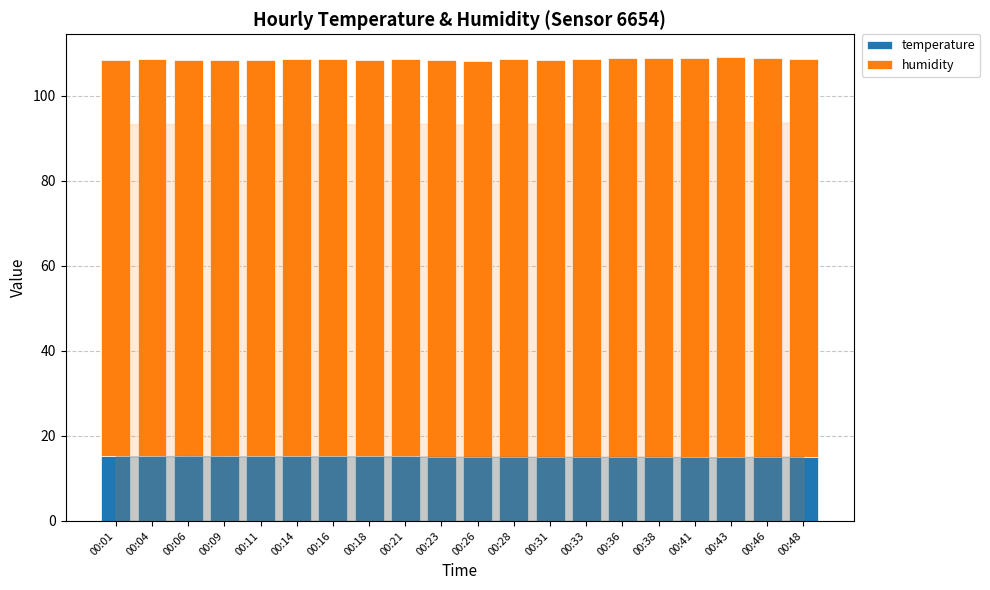

How many bars are there in total?

20